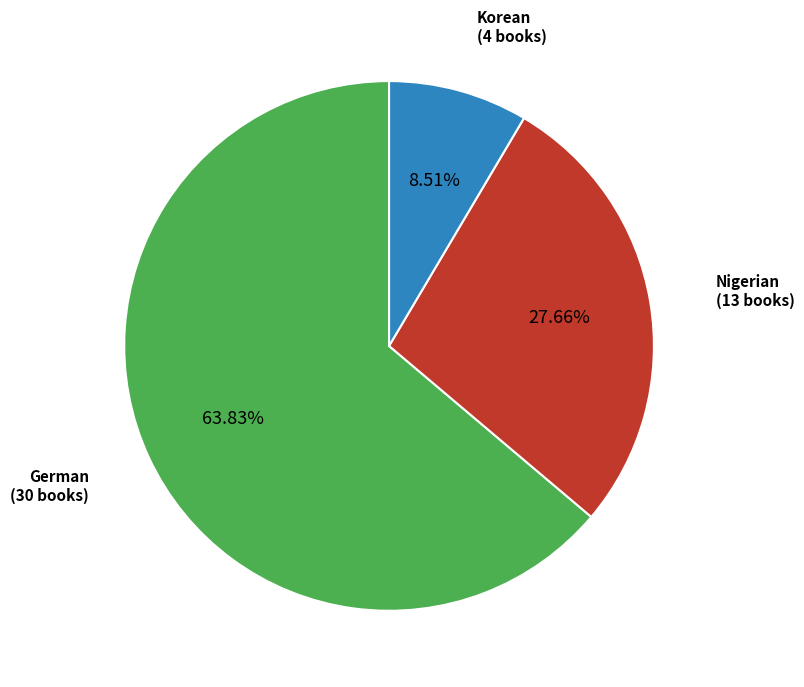

Is there any slice that represents more than half of the pie?

Yes